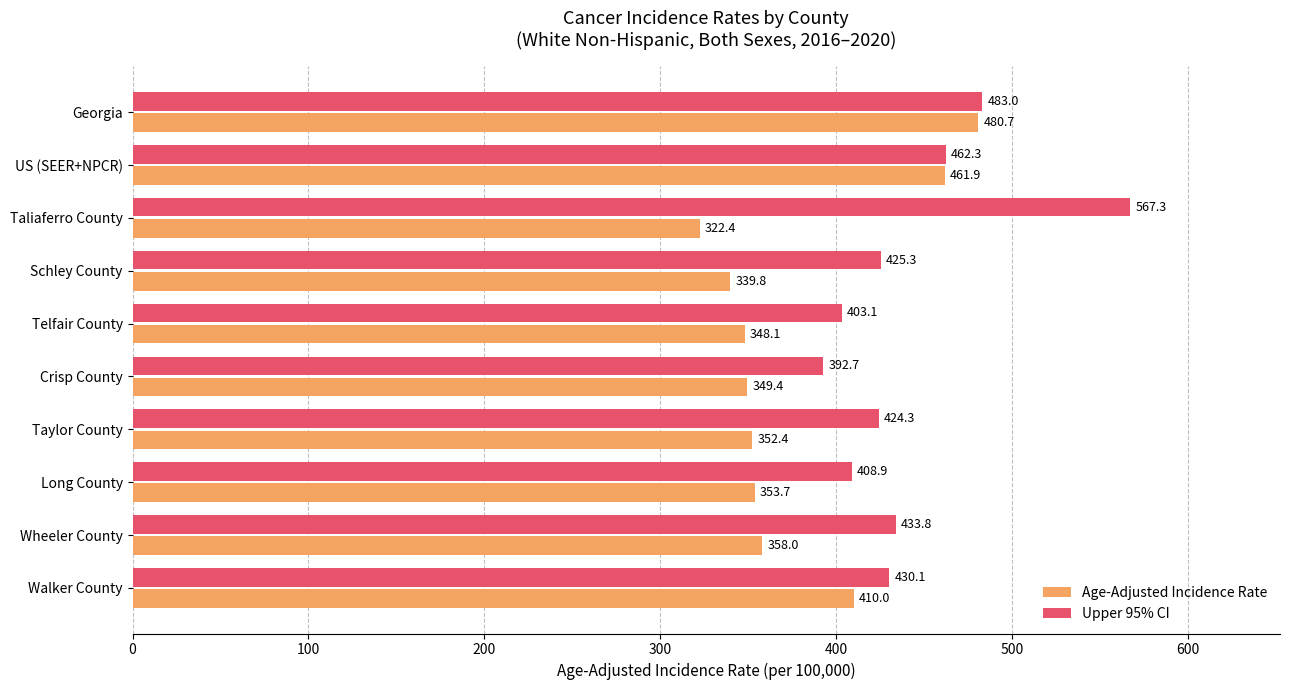

What are all the series names shown in the legend?

Age-Adjusted Incidence Rate, Upper 95% CI